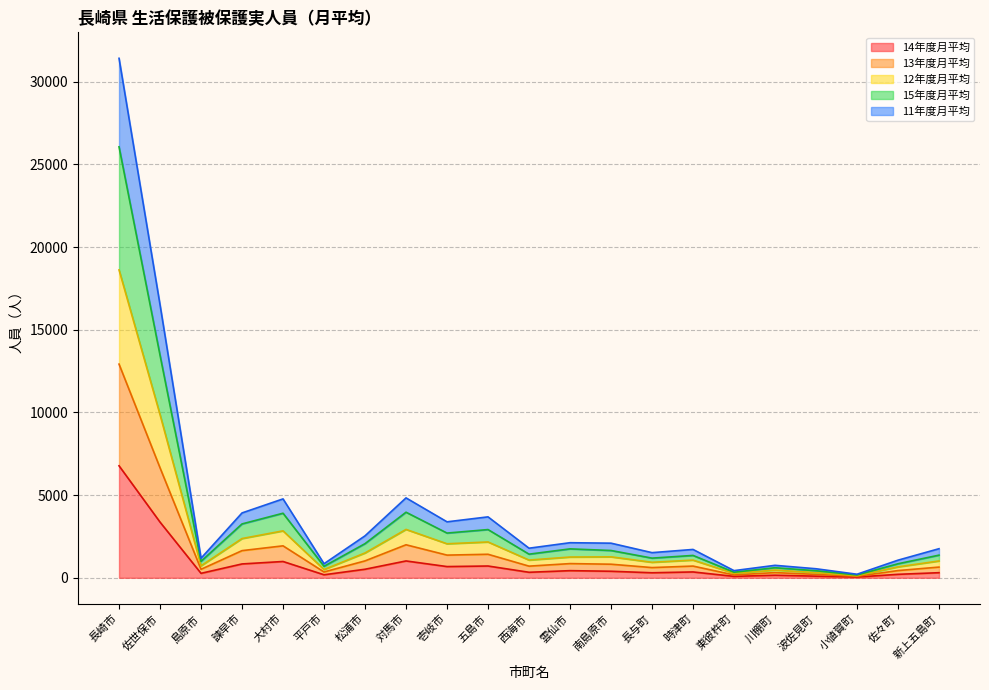

At which category is the sum across all series the highest?

長崎市